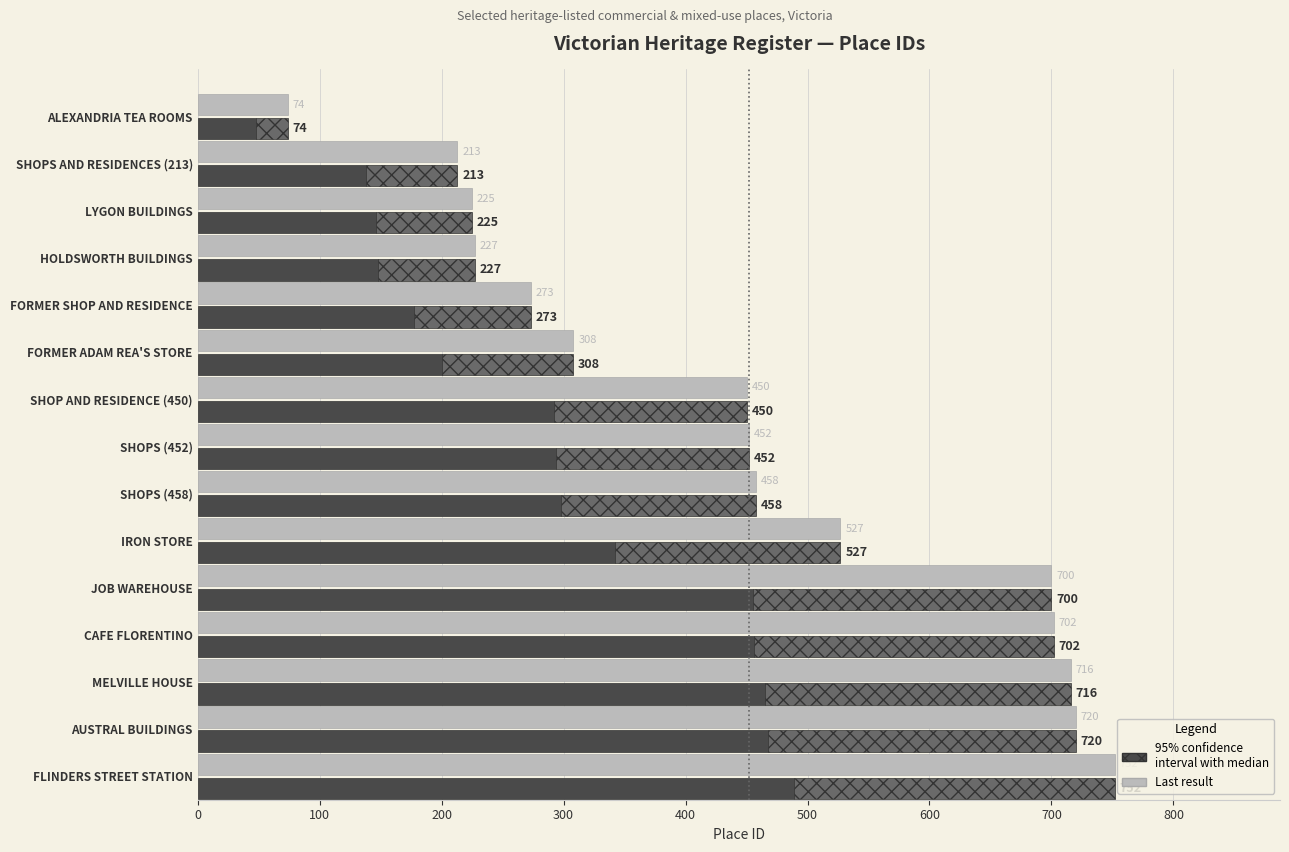

What is the total value across all series at AUSTRAL BUILDINGS?

1440.0